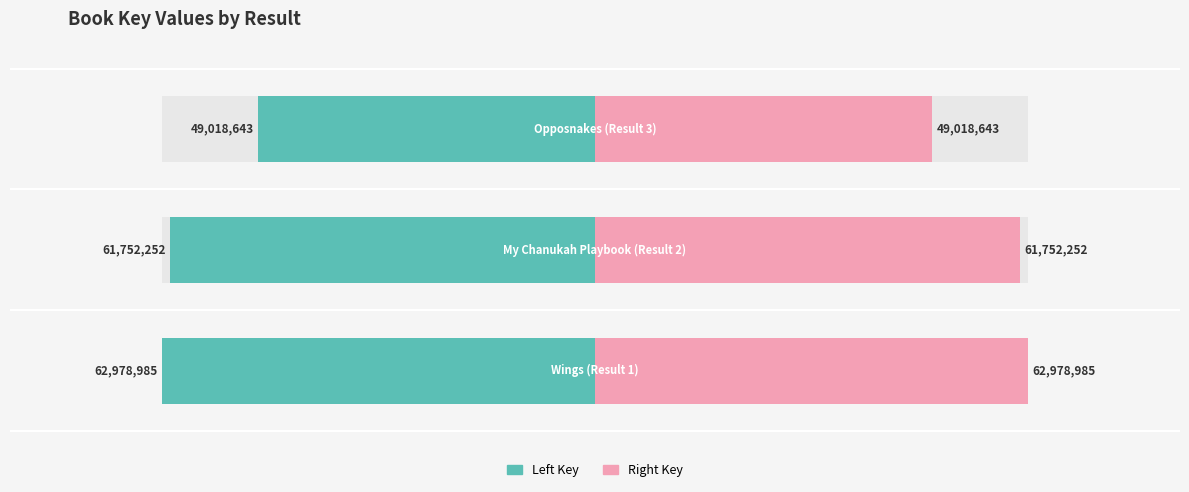

Is the value of Left Key at 2 greater than the value of Right Key at 0?

No